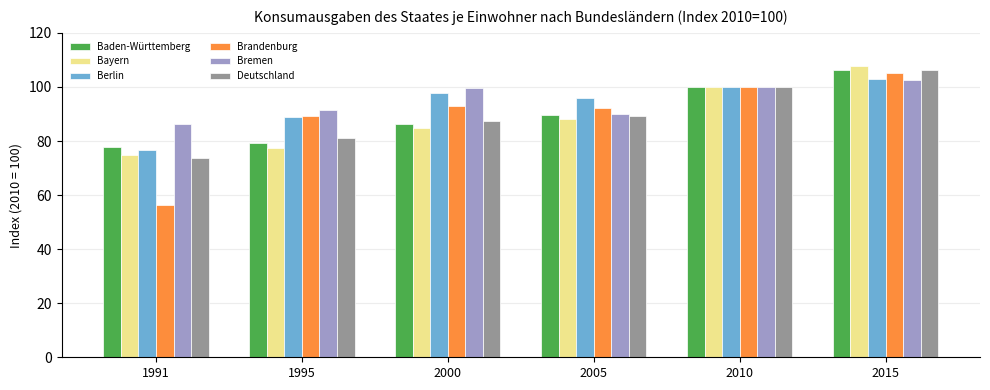

True or false: Brandenburg has a value of 56.3 at 1991.

True